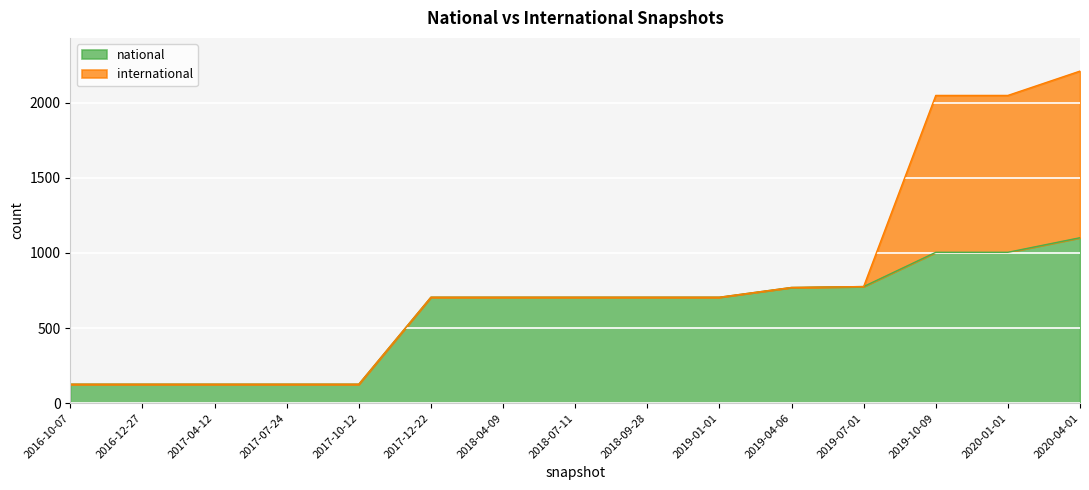

At which label does national reach its peak?

2020-04-01